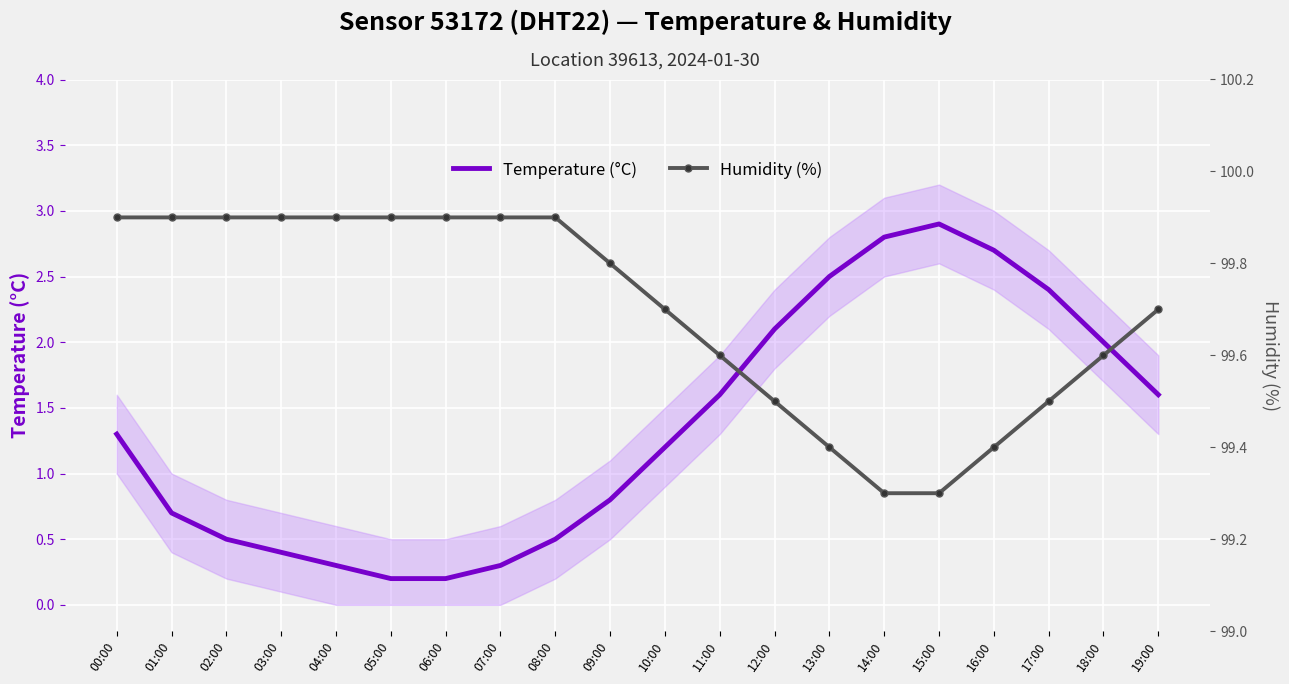

True or false: Temperature (°C) and Humidity (%) cross at least once.

False